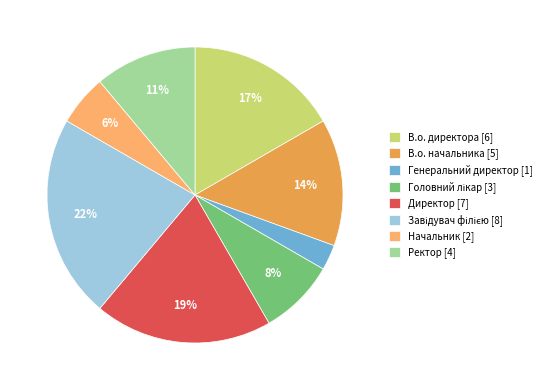

True or false: В.о. начальника accounts for 14% of the total.

True